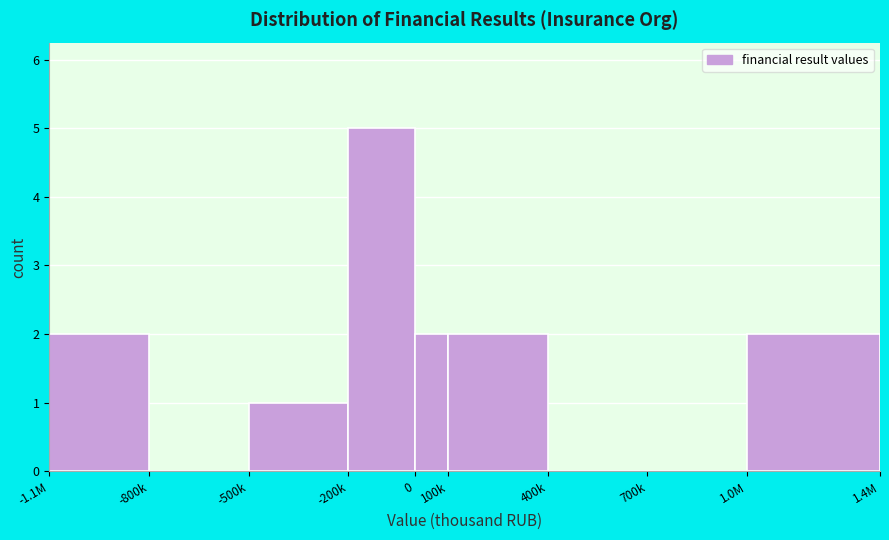

Reading right to left, transcribe all the data shown in this chart.

1.0M=2	700k=0	400k=0	100k=2	0=2	-200k=5	-500k=1	-800k=0	-1.1M=2